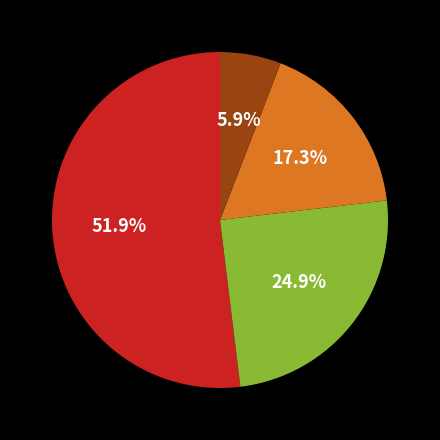

Count the number of slices in the pie.

4